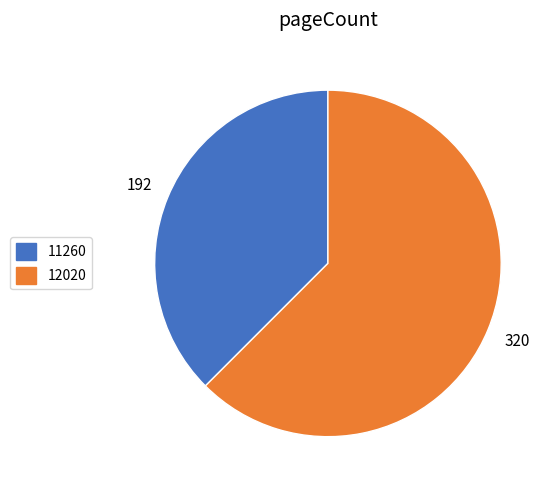

The 12020 slice represents 62% of the pie. True or false?

True